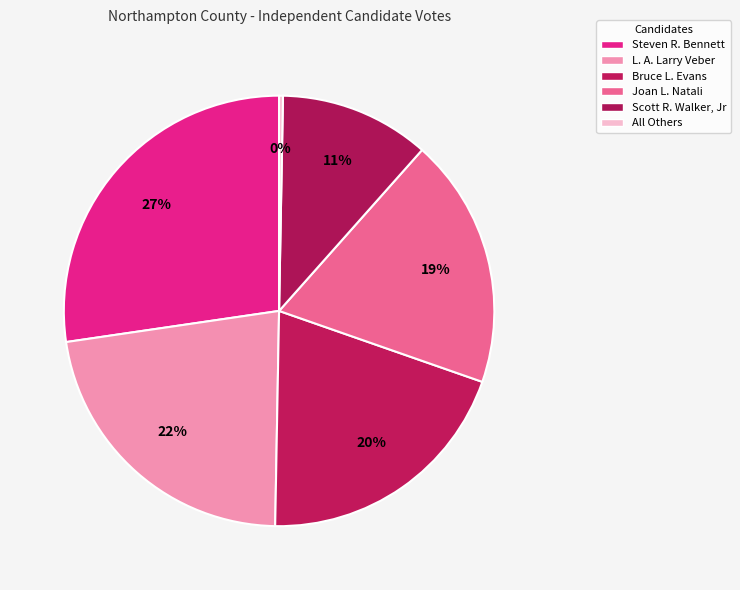

What percentage is the Joan L. Natali slice, to the nearest percent?

19%